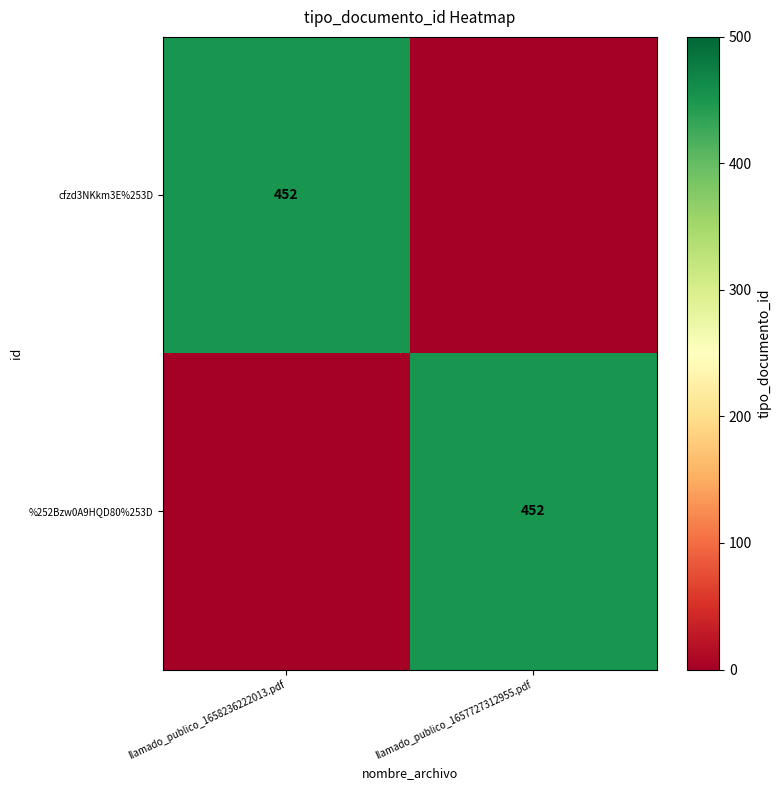

Is it true that %252Bzw0A9HQD80%253D equals 748 at llamado_publico_1657727312955.pdf?

False